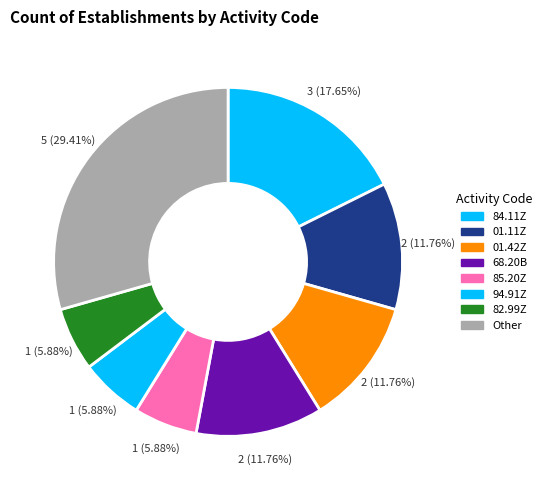

Combined, what portion of the pie is 01.42Z and 84.11Z?

29.4%